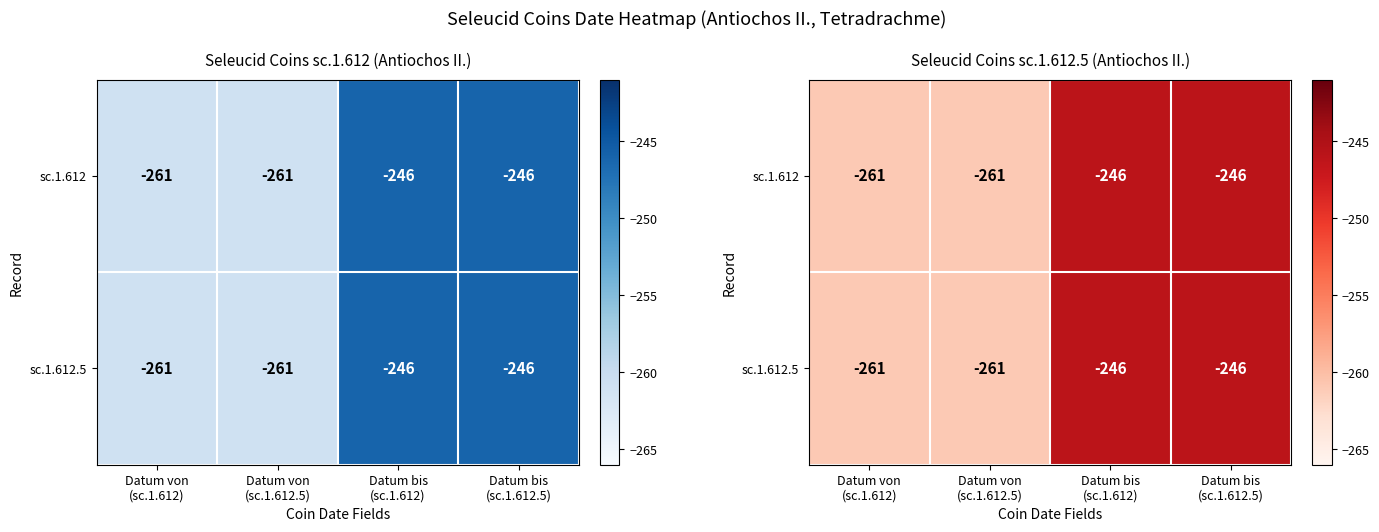

How many values in the sc.1.612.5 series are below -246?

2